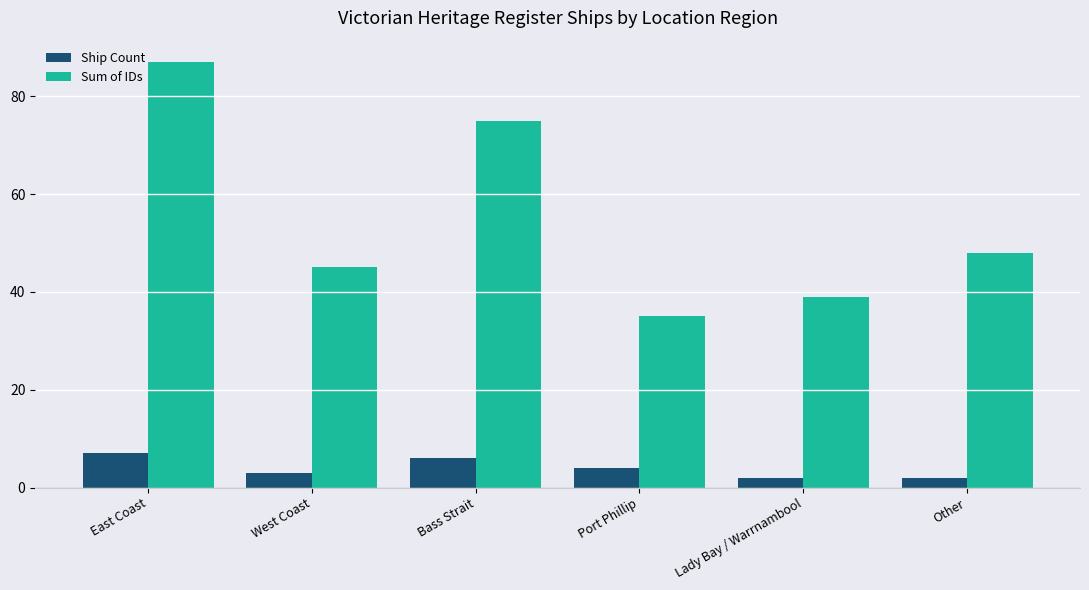

How many groups of bars are there?

6